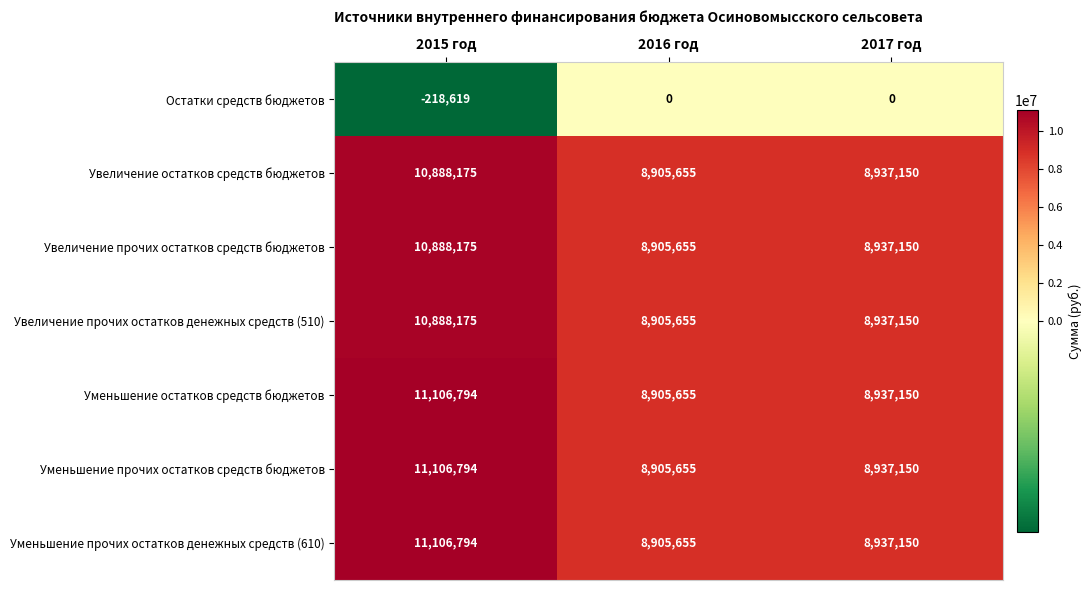

Reading right to left, transcribe all the data shown in this chart.

Остатки средств бюджетов: 0	0	-218619
Увеличение остатков средств бюджетов: 8937150	8905655	10888175
Увеличение прочих остатков средств бюджетов: 8937150	8905655	10888175
Увеличение прочих остатков денежных средств (510): 8937150	8905655	10888175
Уменьшение остатков средств бюджетов: 8937150	8905655	11106794
Уменьшение прочих остатков средств бюджетов: 8937150	8905655	11106794
Уменьшение прочих остатков денежных средств (610): 8937150	8905655	11106794